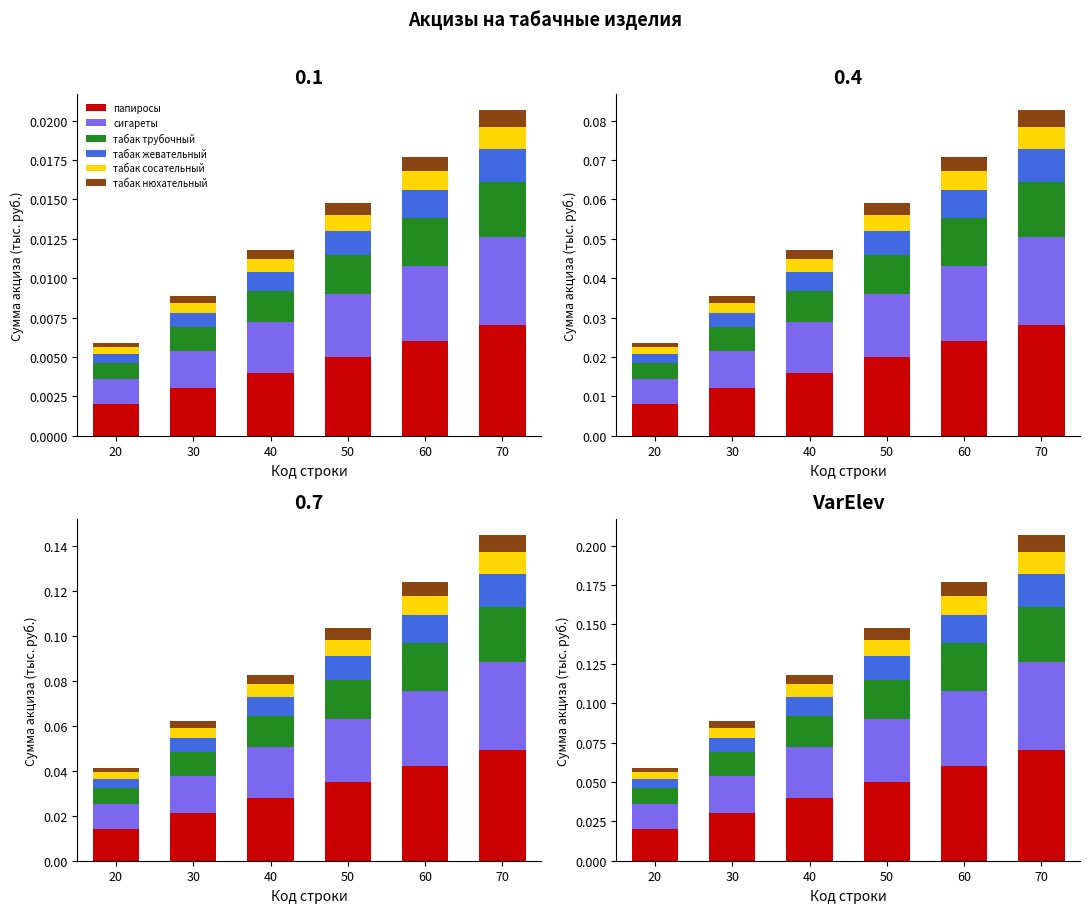

Rank the series by their maximum value, from lowest to highest.

табак нюхательный, табак сосательный, табак жевательный, табак трубочный, сигареты, папиросы